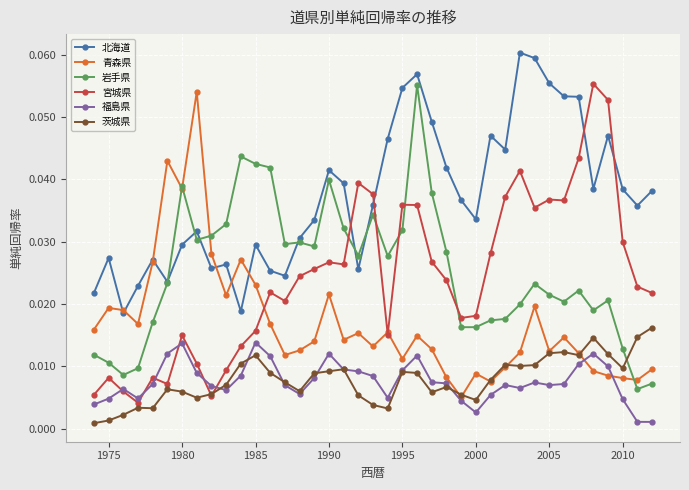

Which series ends up on top after the final intersection of 北海道 and 宮城県?

北海道